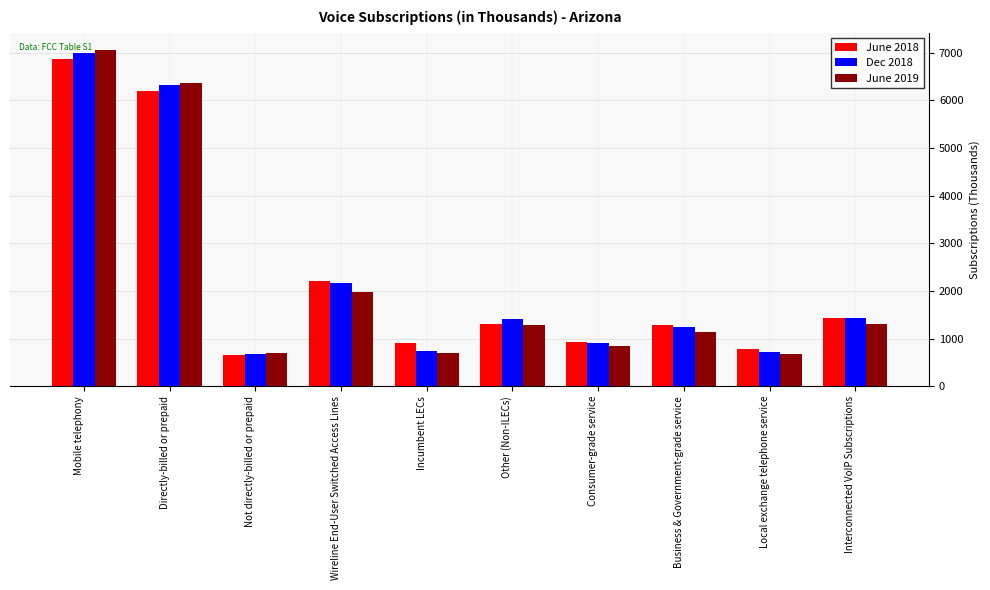

Is it true that June 2018 equals 637 at Business & Government-grade service?

False